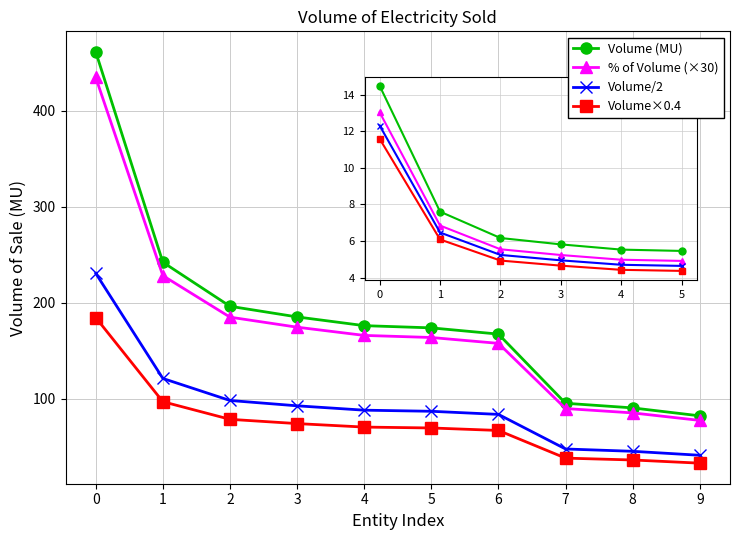

Which series has the widest spread of values?

Volume (MU)